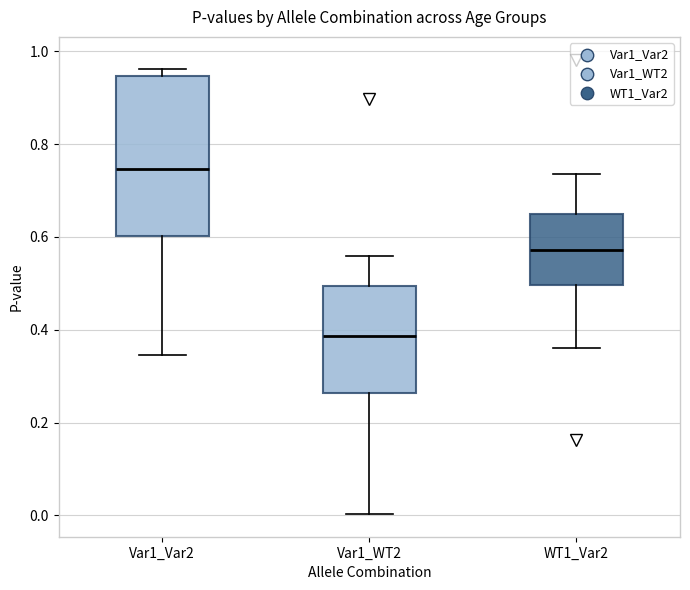

Reading left to right, read every box against the y-axis: the position of its median line, the range the box covers, and the ends of its whiskers. The values are not printed on the chart, so give them approximately, as read against the axis.

Var1_Var2: median 0.74, box 0.60 to 0.94, whiskers 0.34 to 0.96
Var1_WT2: median 0.38, box 0.26 to 0.50, whiskers 0.00 to 0.56
WT1_Var2: median 0.58, box 0.50 to 0.66, whiskers 0.36 to 0.74